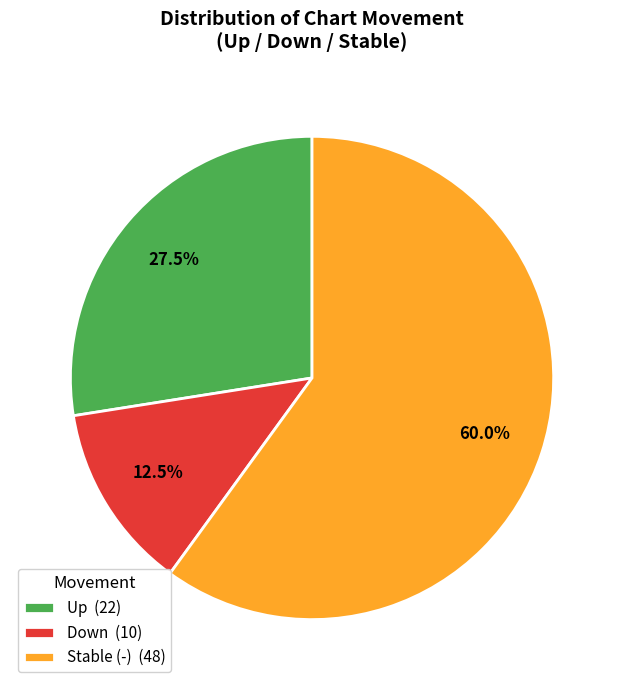

What percentage do Stable (-) (48) and Up (22) together represent?

87.5%